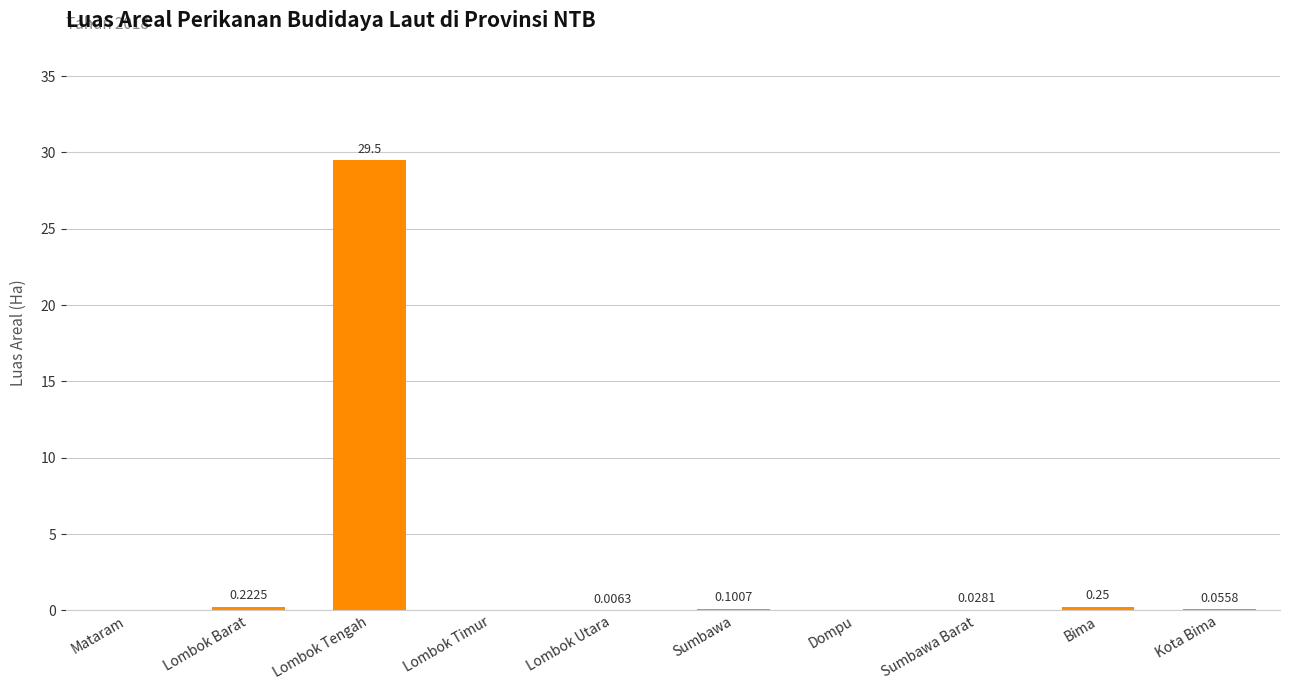

What is the sum of all values?

30.2